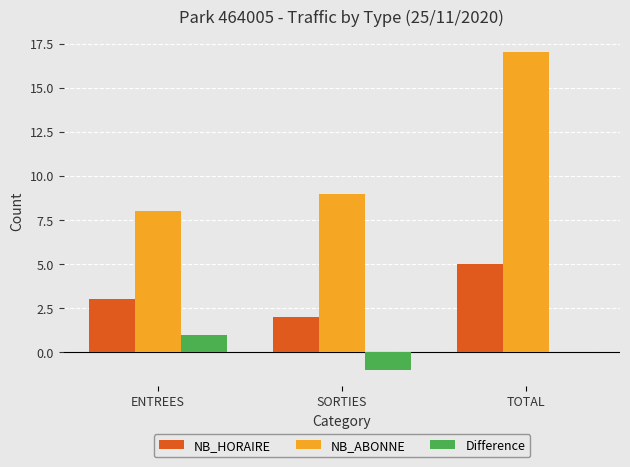

The NB_ABONNE series shows 5 at ENTREES. True or false?

False